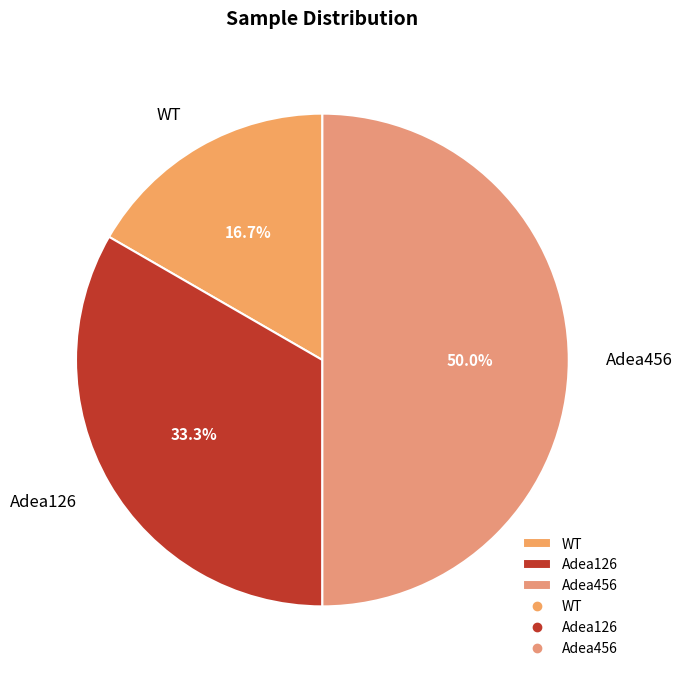

What percentage is NOT represented by WT?

83.3%